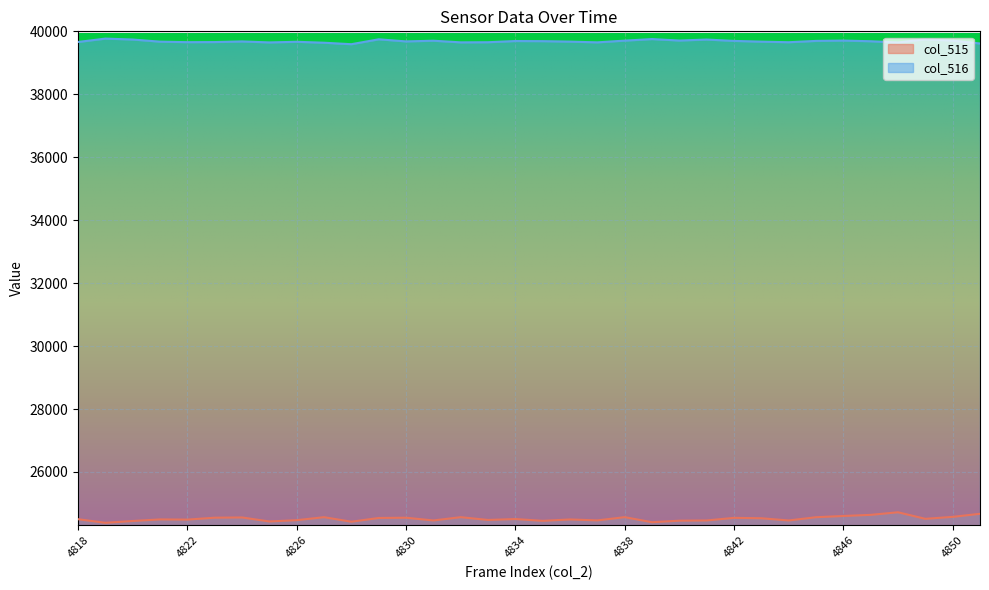

True or false: col_516 has more than 0 points higher than both neighbors.

True